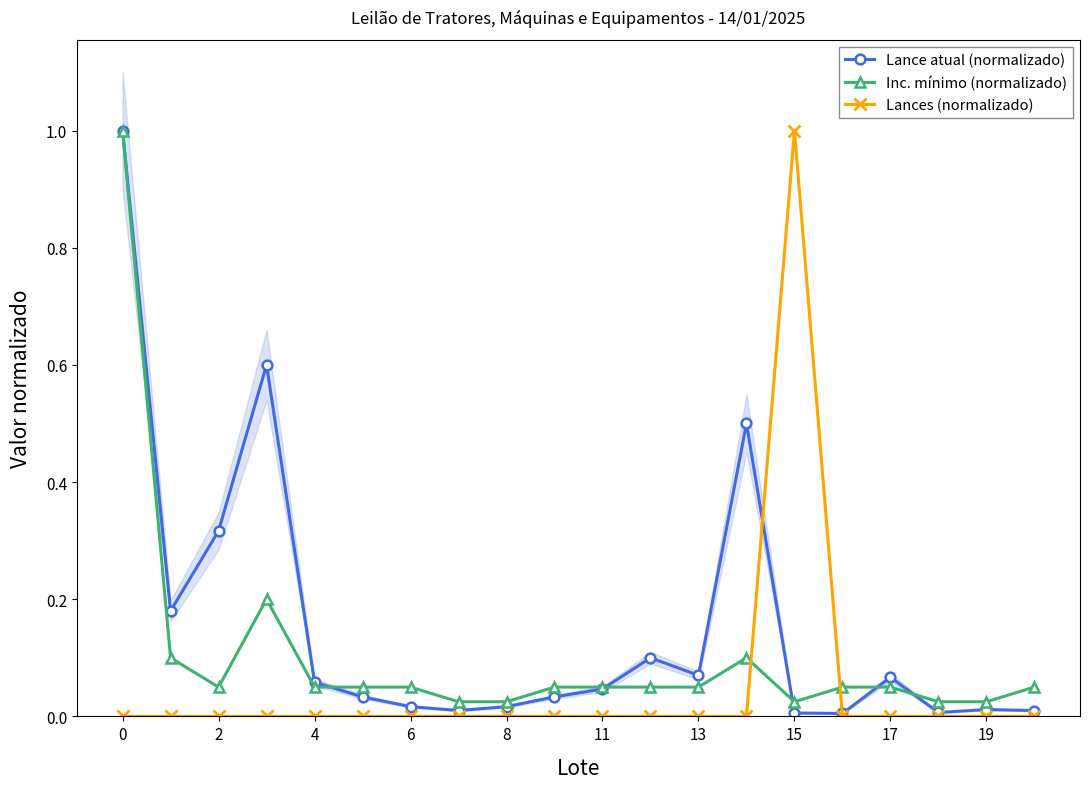

What are all the series names shown in the legend?

Lance atual (normalizado), Inc. mínimo (normalizado), Lances (normalizado)